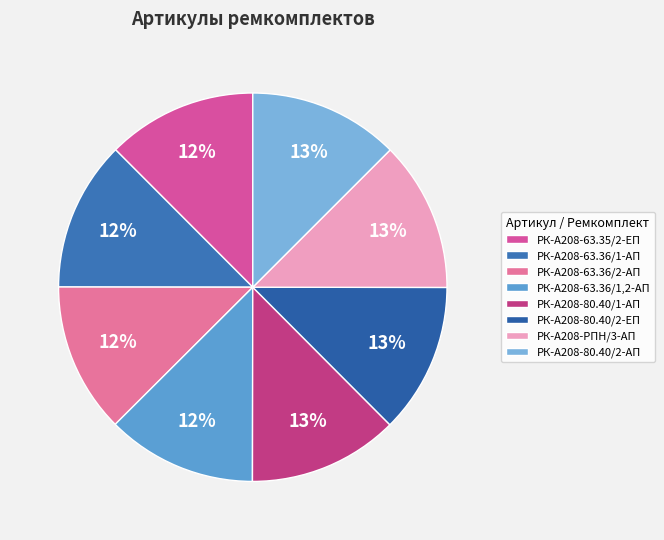

To the nearest percent, what is the average slice percentage?

12%